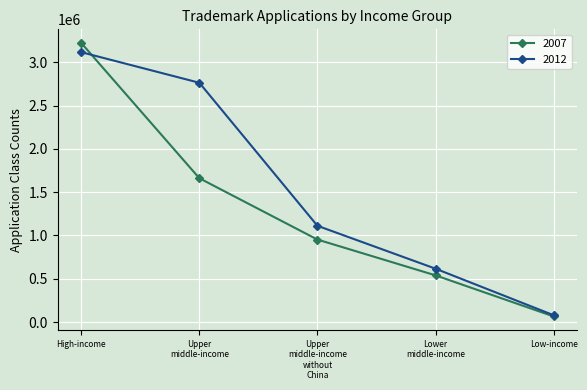

True or false: 2007 and 2012 intersect in this chart.

True